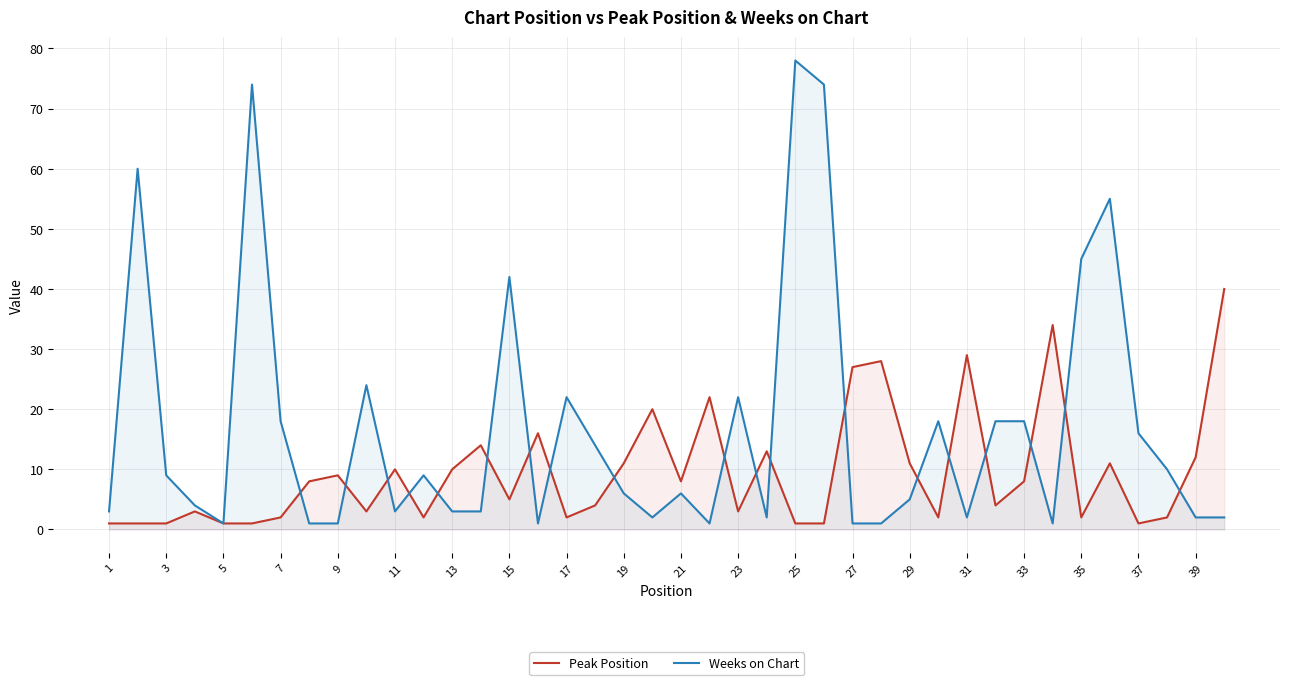

What is the highest value of the Peak Position series?

40